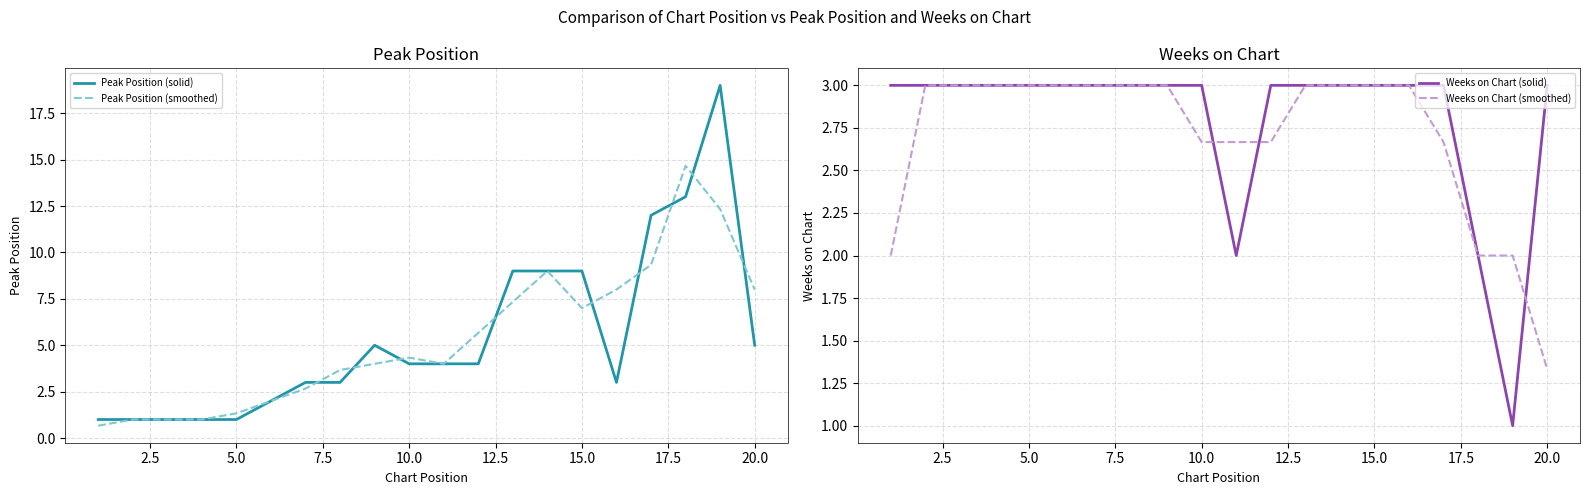

How many data points in Peak Position (solid) are above 4?

8